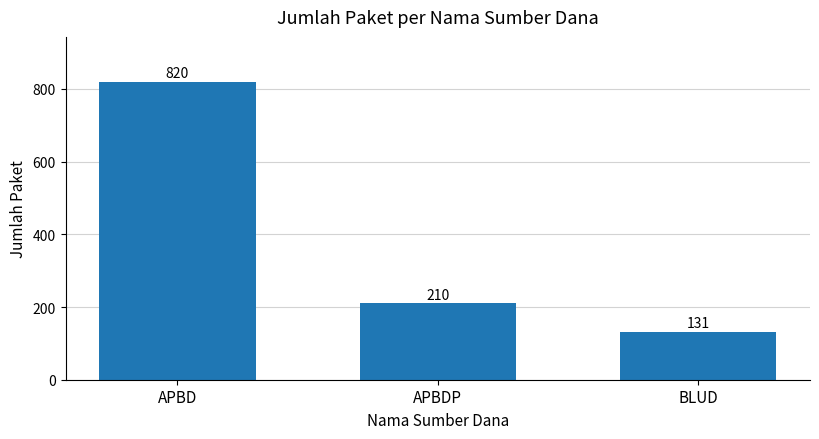

What is the change in value from APBD to APBDP?

-610